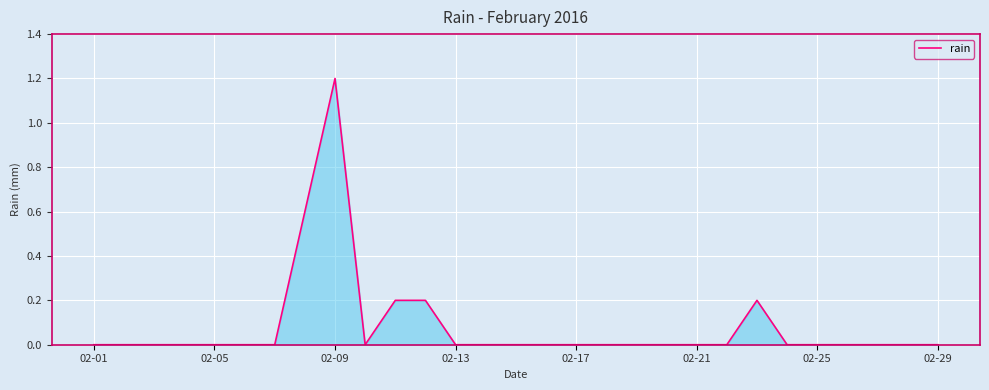

What is the maximum value shown in the chart?

1.2